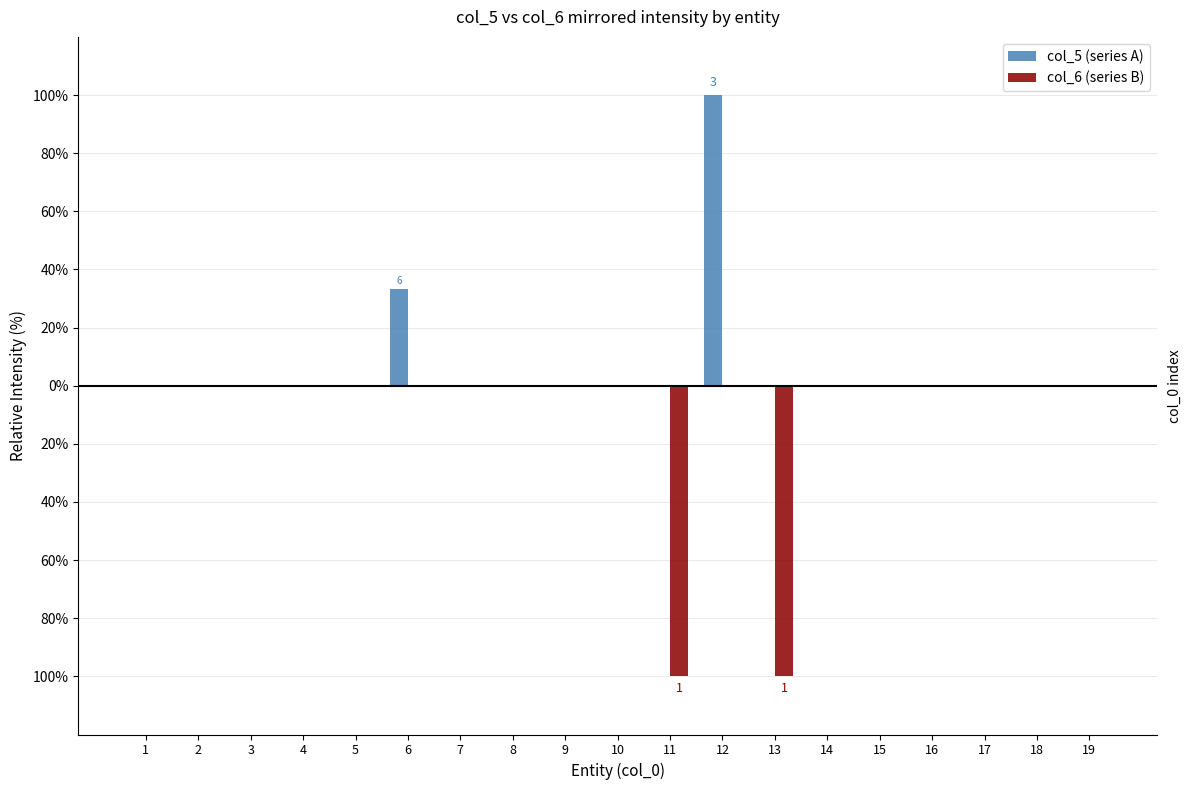

Which category has the highest value across all series?

12